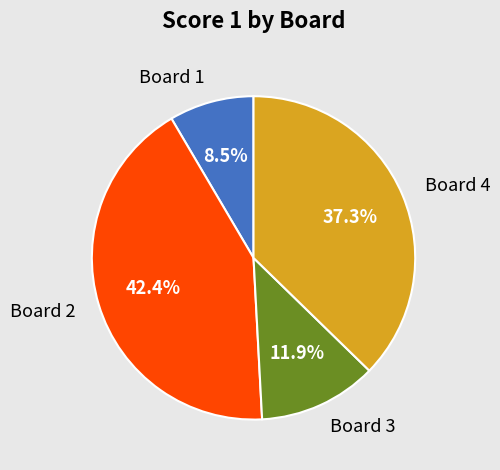

Between Board 1 and Board 3, which is larger?

Board 3